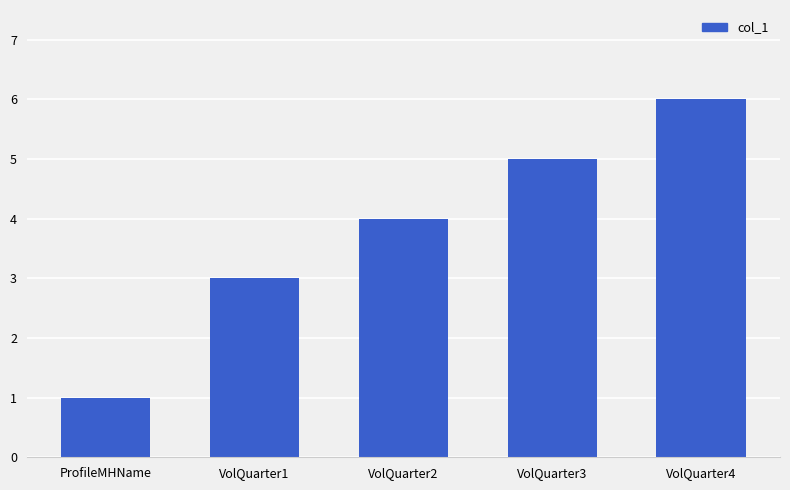

List the labels in order of value, smallest first.

ProfileMHName, VolQuarter1, VolQuarter2, VolQuarter3, VolQuarter4